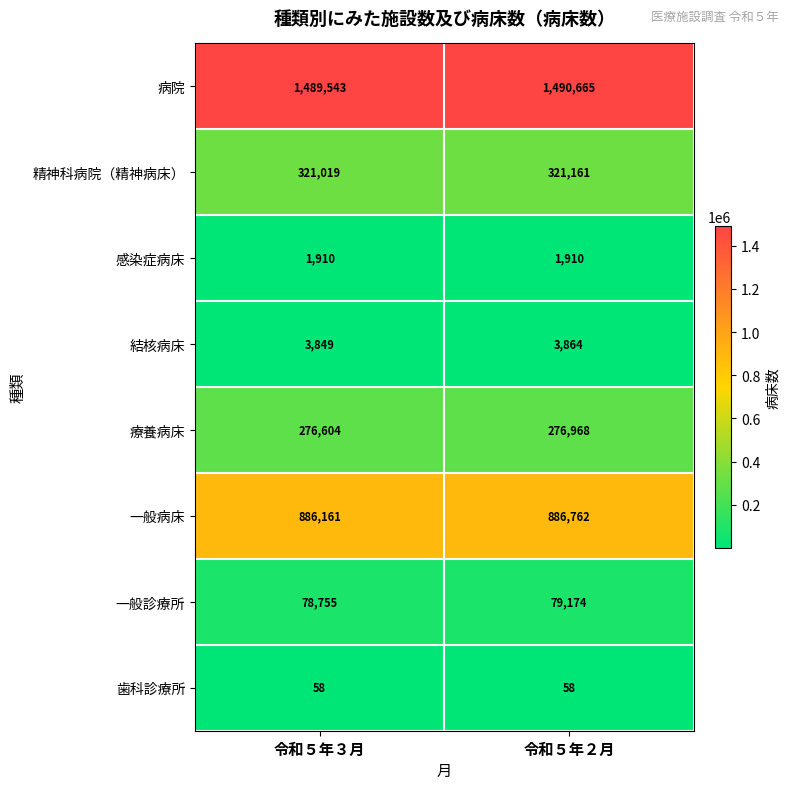

Which series has the largest total across all categories?

病院